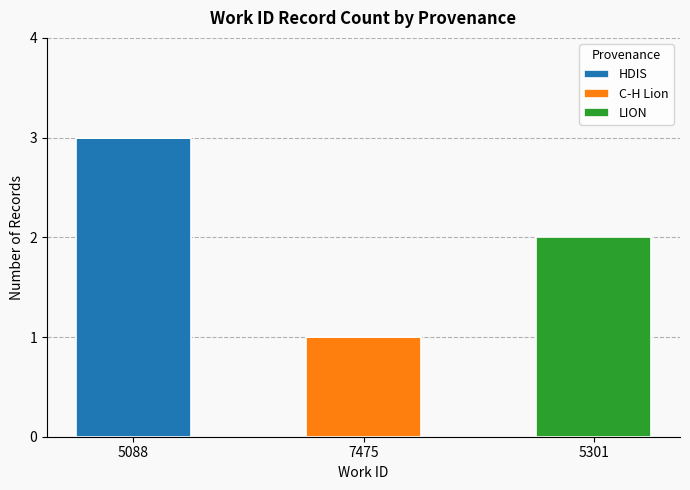

At which label does HDIS reach its peak?

5088